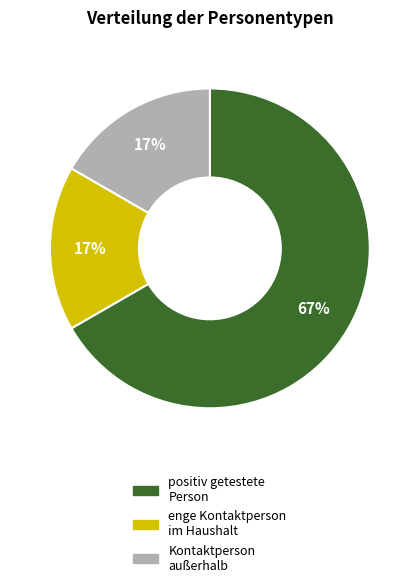

Count the number of slices in the pie.

3